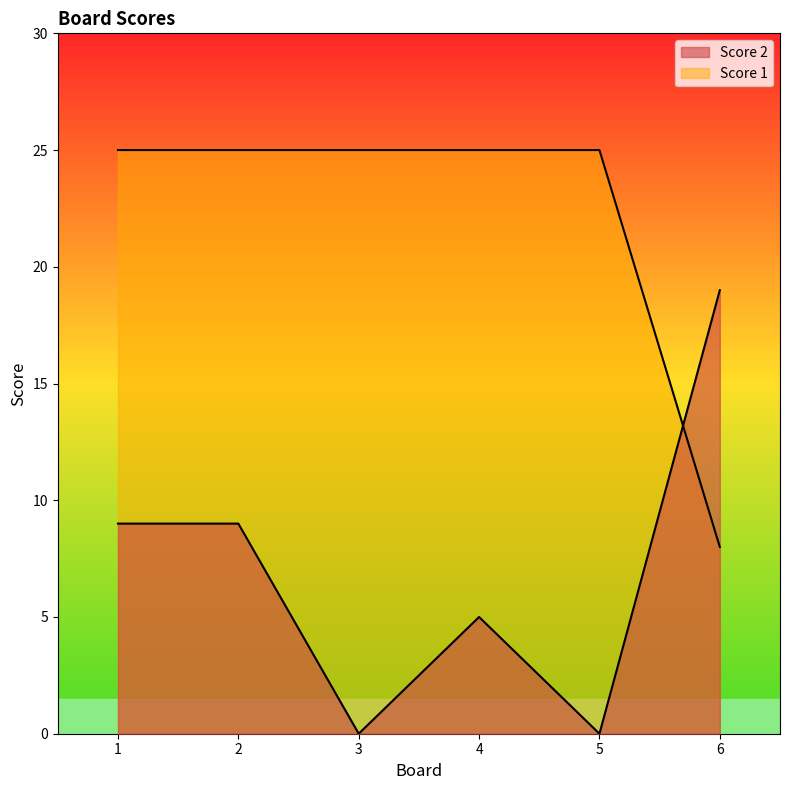

Between 1 and 4, which series saw the biggest shift?

Score 2